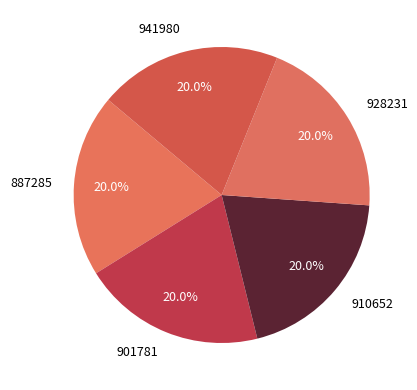

Is there a majority slice in this chart?

No